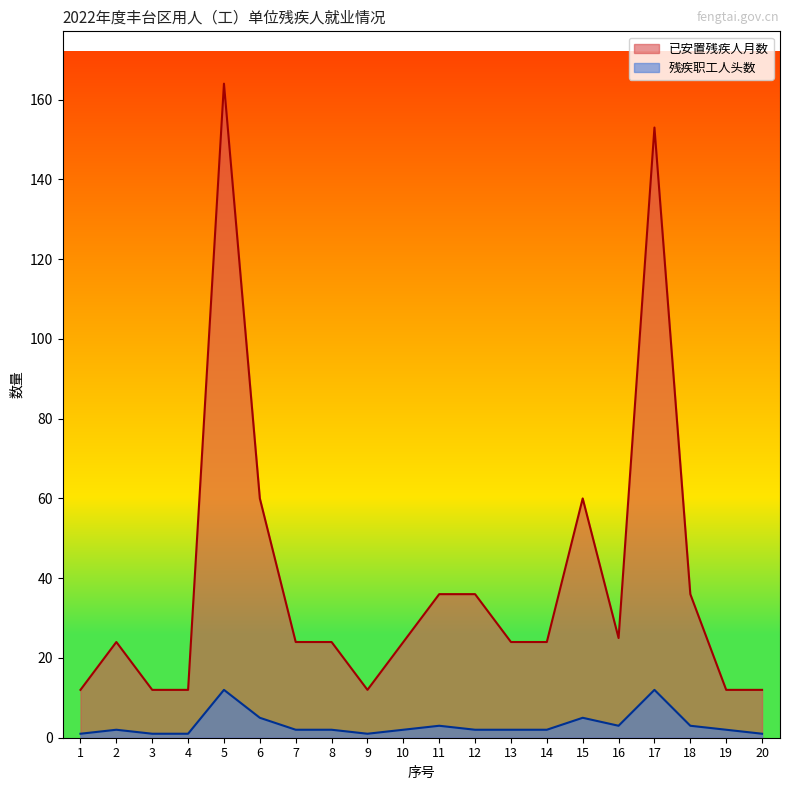

At 19, list the series in order from largest to smallest.

已安置残疾人月数, 残疾职工人头数